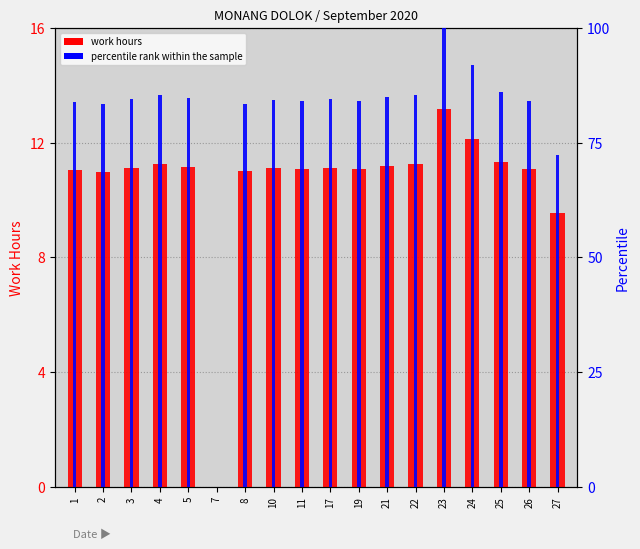

At which label does percentile rank within the sample reach its minimum?

7